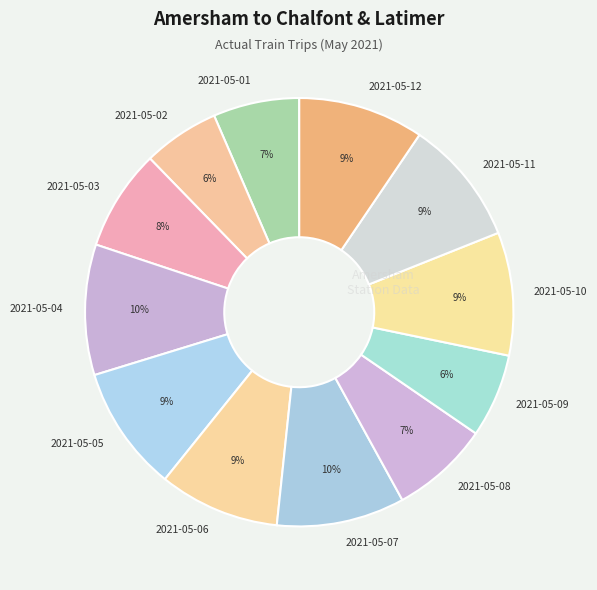

What percentage is the 2021-05-06 slice, to the nearest percent?

9%